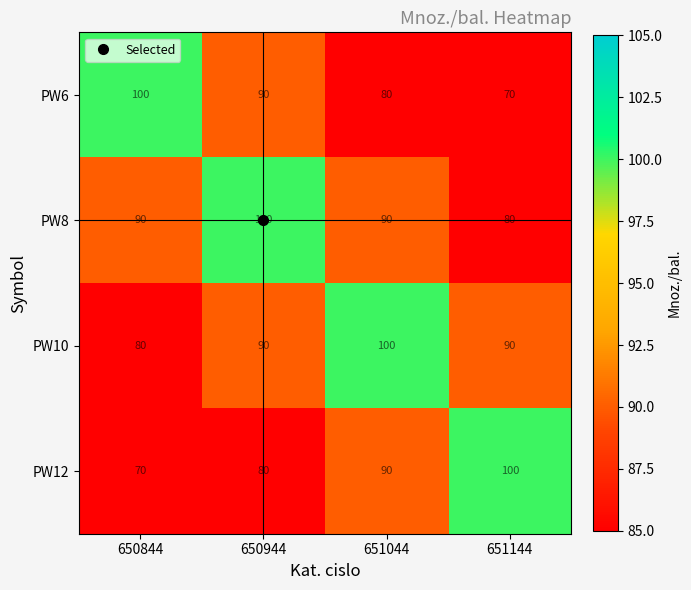

What is the difference between the PW6 values at 651044 and 650844?

20